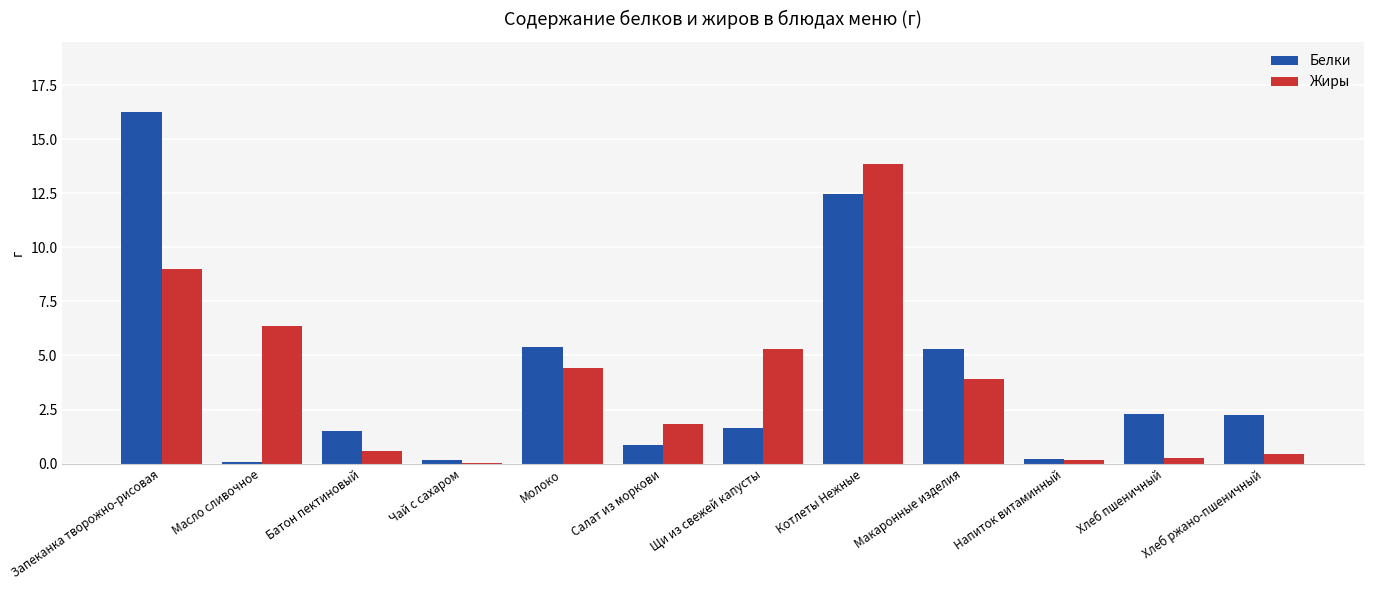

How many groups of bars are there?

12